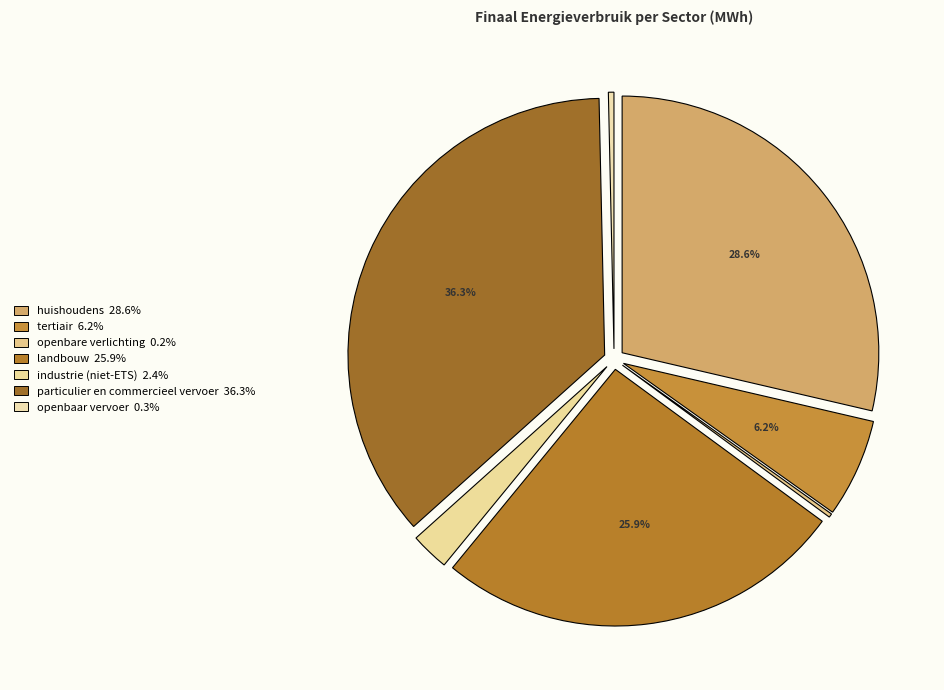

To the nearest percent, what portion does industrie (niet-ETS) represent?

2%